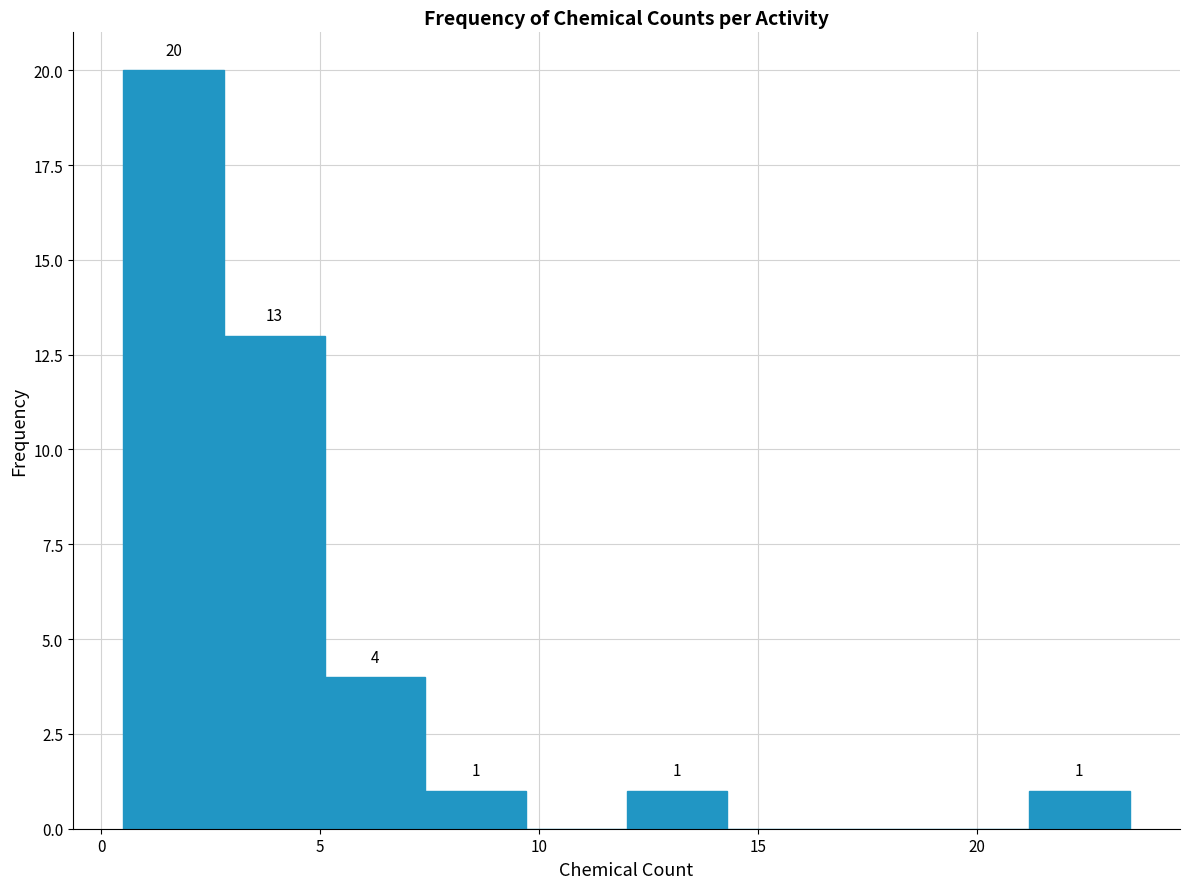

Over which range of the x-axis is the bar tallest?

0.5 to 2.8